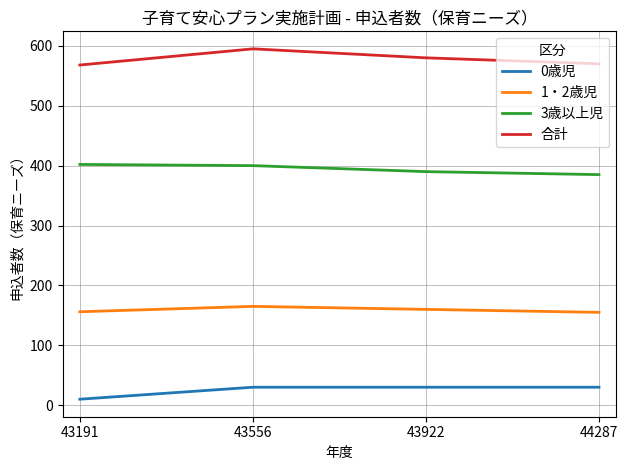

Does the chart display data point markers on the line(s)?

No